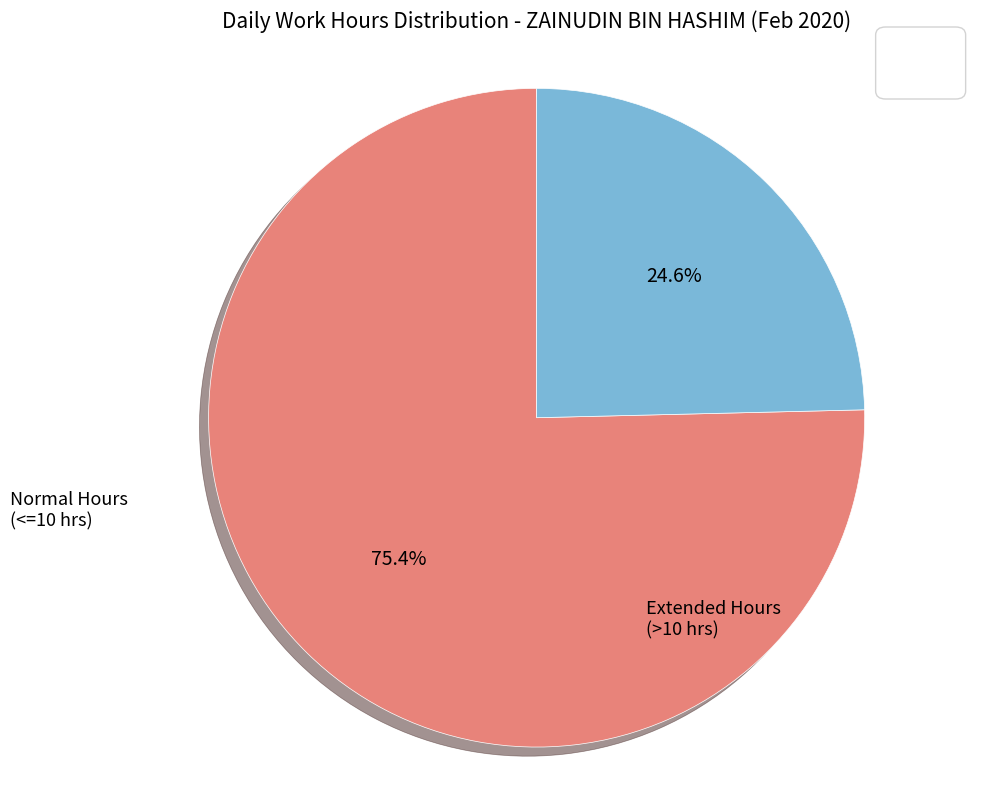

Does any single category account for the majority?

Yes